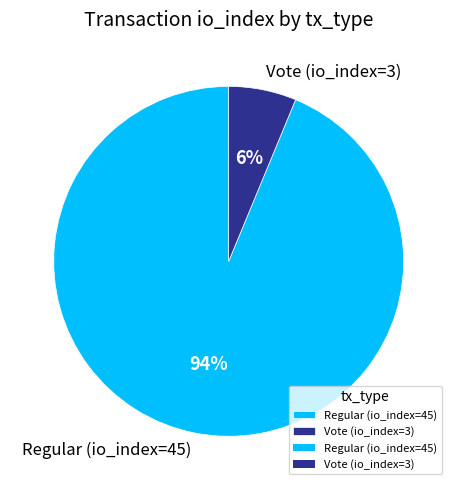

Which slice is the smallest?

Vote (io_index=3)